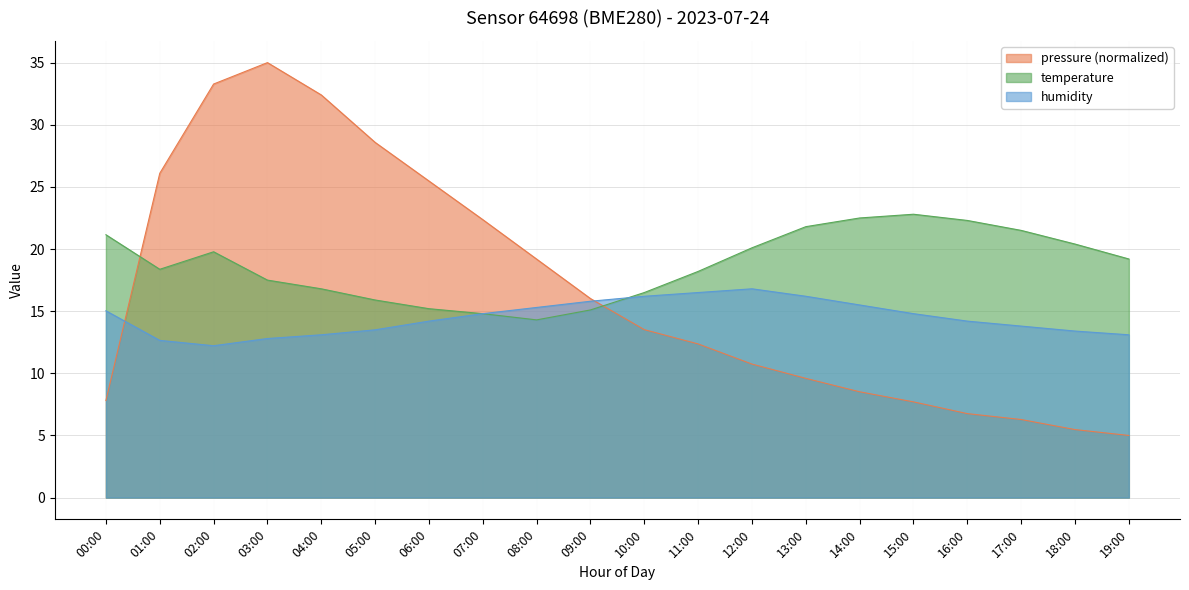

At which category is the sum across all series the highest?

03:00